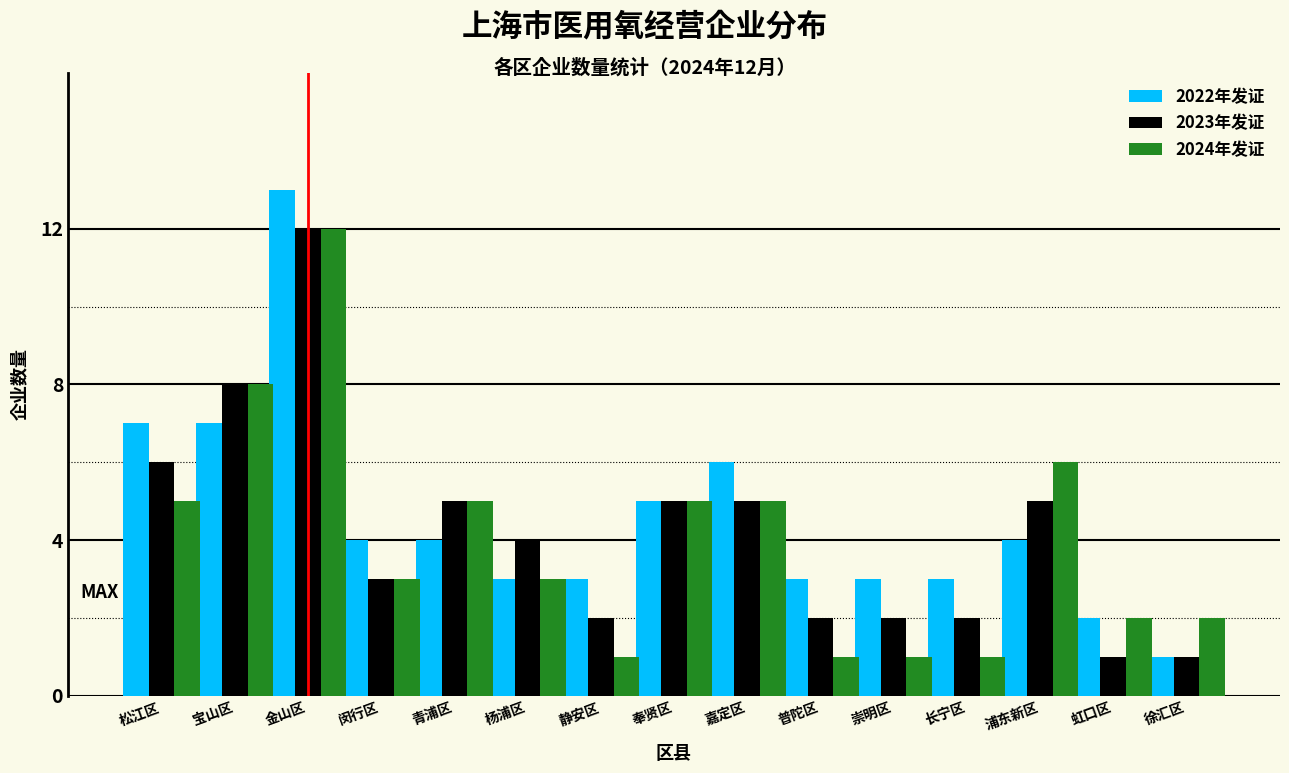

What is the sum of all 2024年发证 values?

60